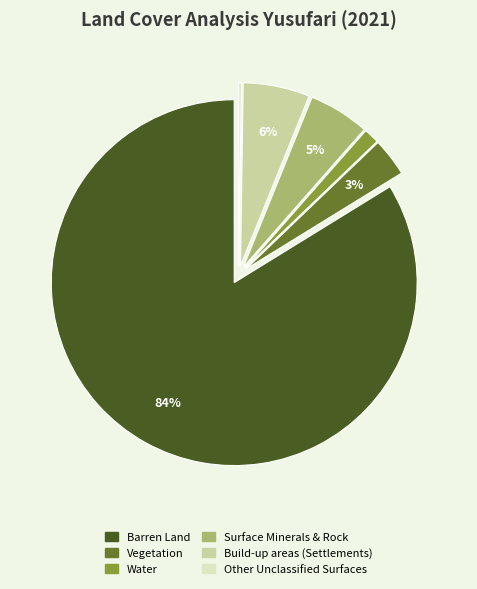

Which has a higher value, Vegetation or Water?

Vegetation